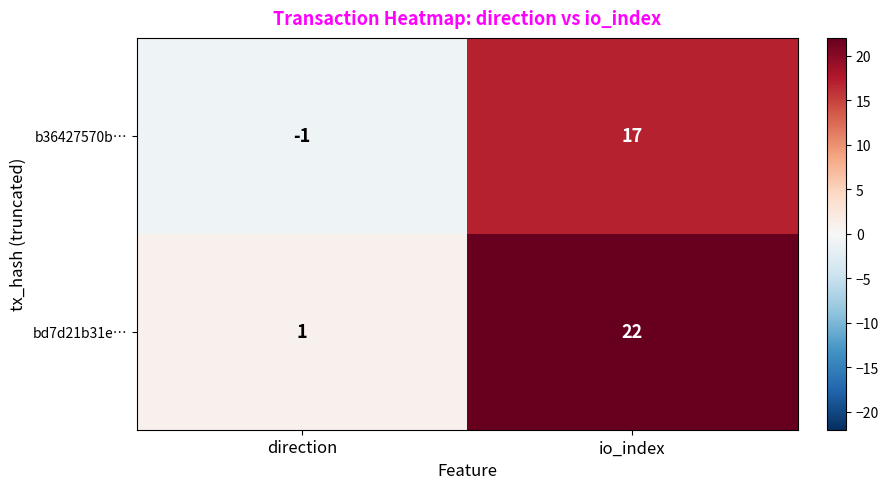

What value does the b36427570b… series have at io_index, to the nearest 10?

20